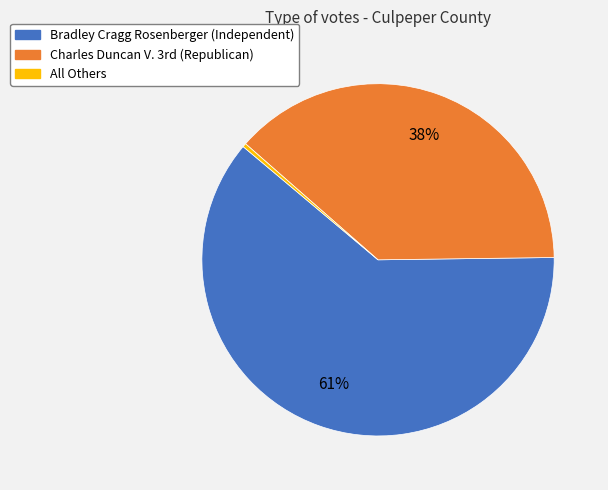

True or false: All Others accounts for 6% of the total.

False